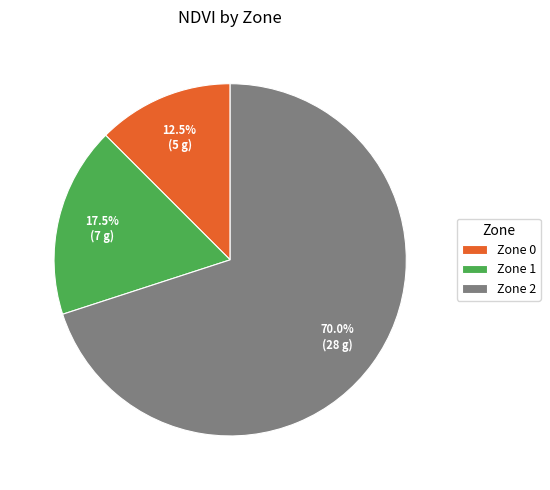

Which slice is the smallest?

Zone 0